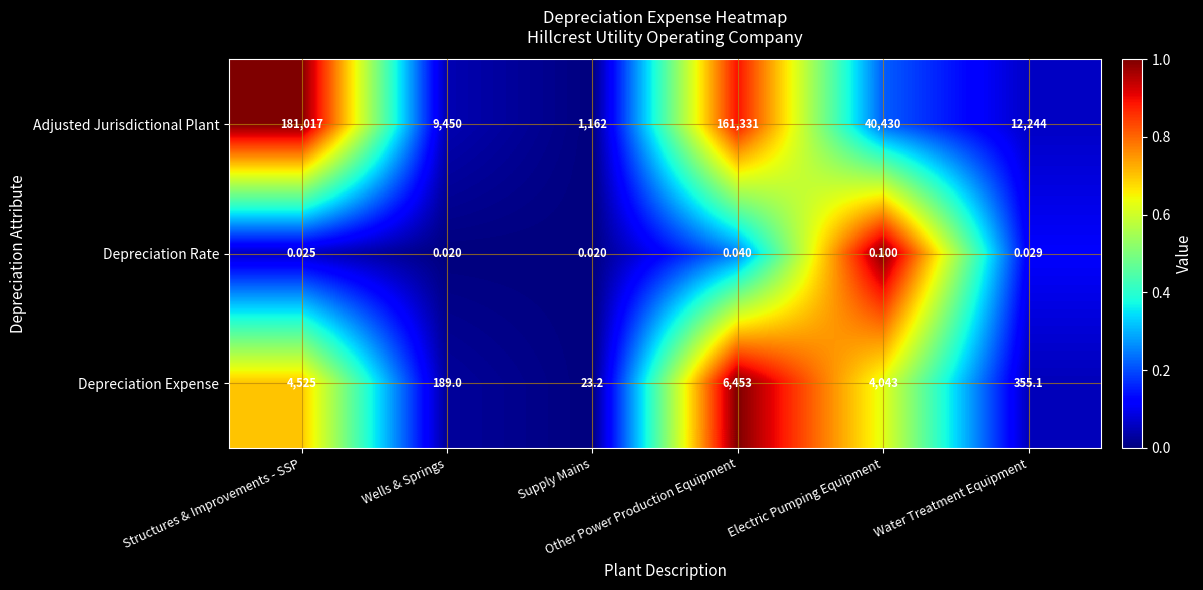

List the series in order of their peak value, lowest first.

Depreciation Rate, Depreciation Expense, Adjusted Jurisdictional Plant